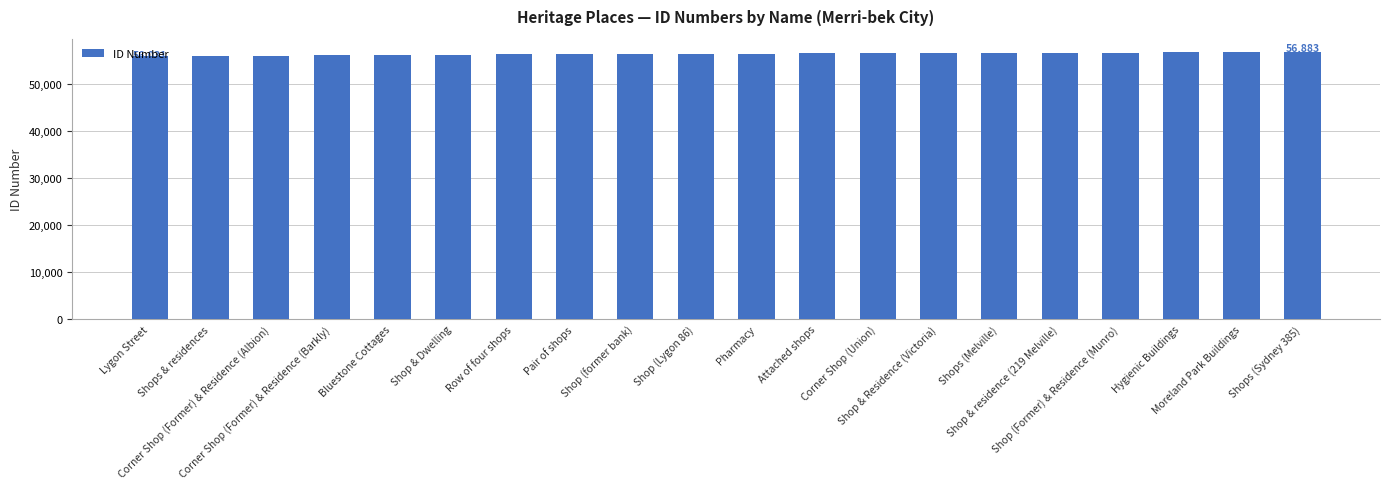

What is the maximum value shown in the chart?

56883